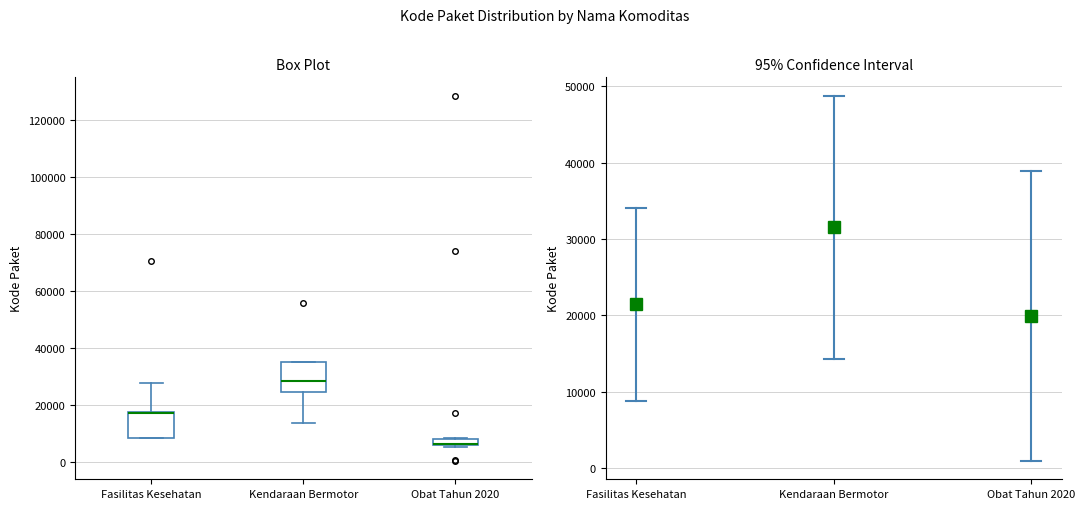

Where is the lower edge of the box for Fasilitas Kesehatan on the y-axis? The values are not printed on the chart, so give them approximately, as read against the axis.

8000